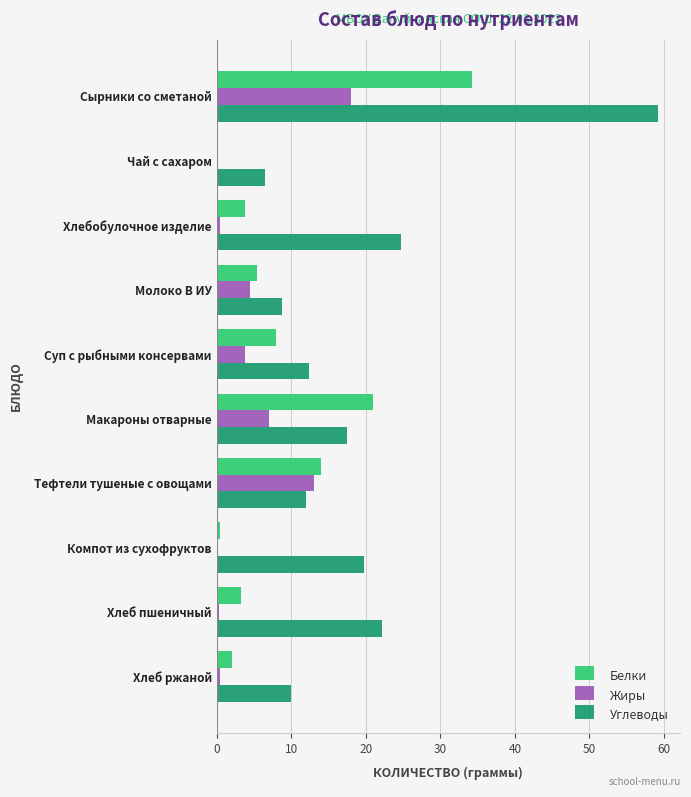

The Углеводы series shows 19.8 at Компот из сухофруктов. True or false?

True